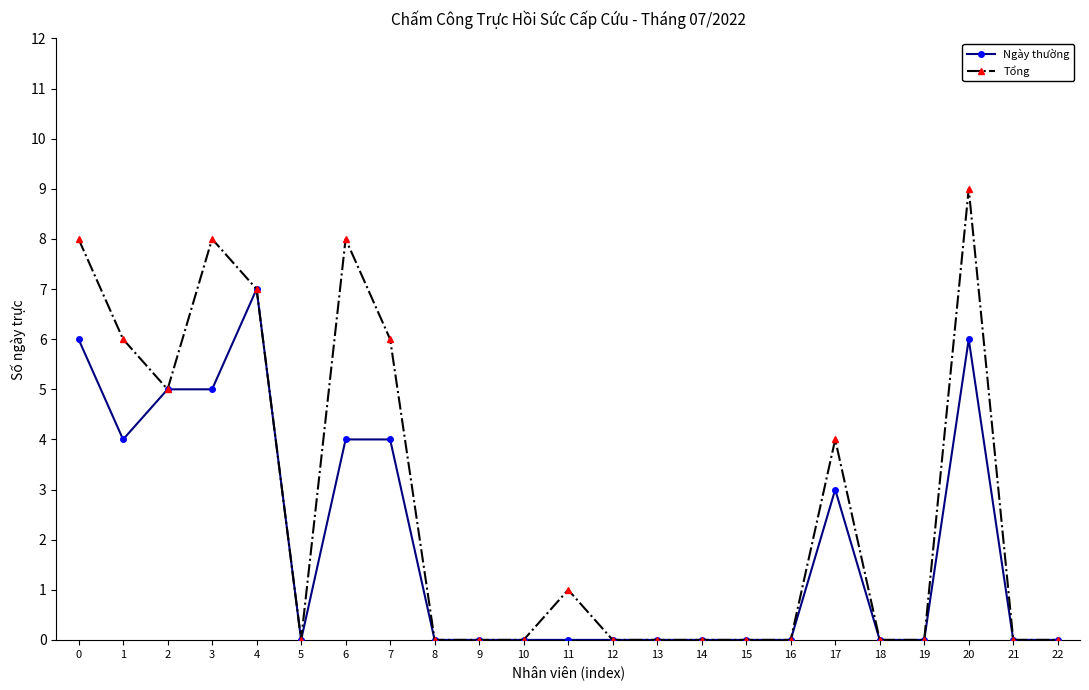

Count the Ngày thường values in the range 0 to 4.

18